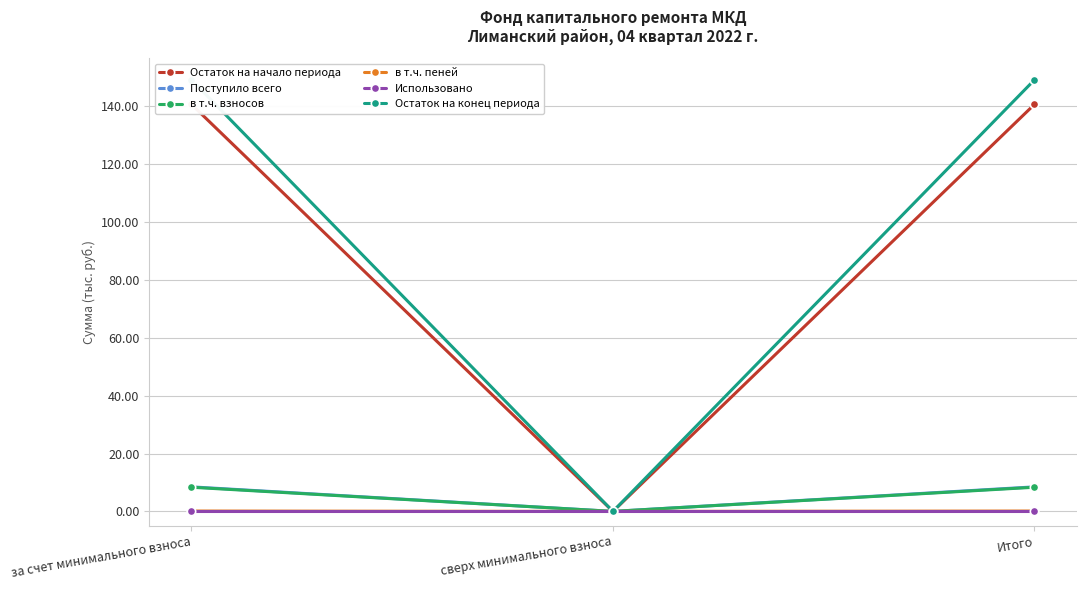

What is the spread (max minus min) of values at Итого?

149.1